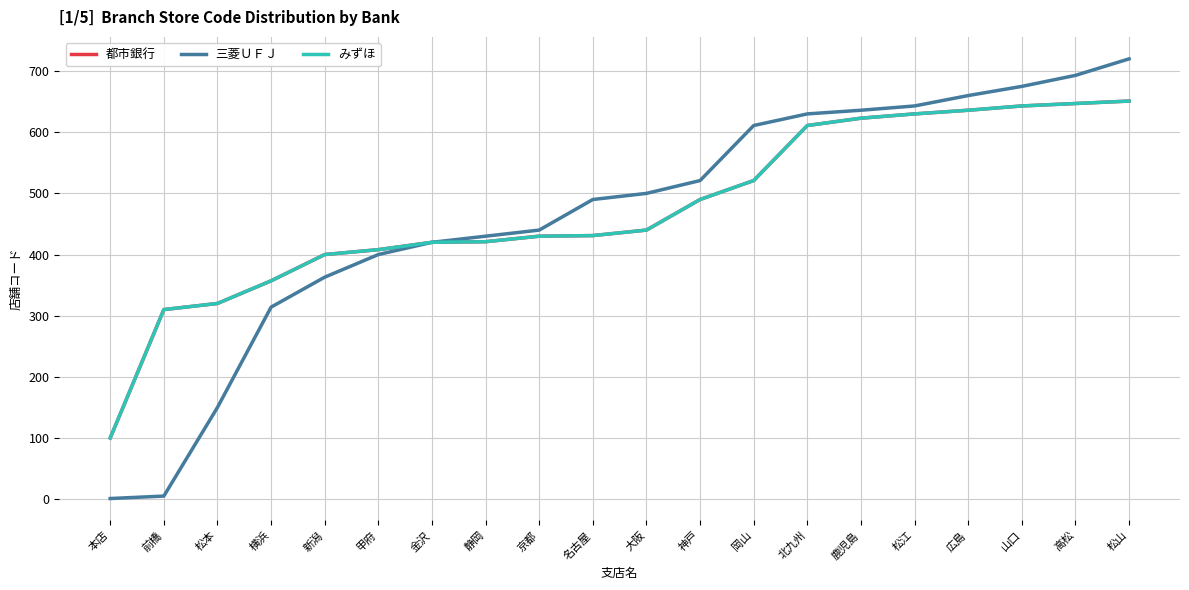

Is it true that みずほ equals 521 at 岡山?

True